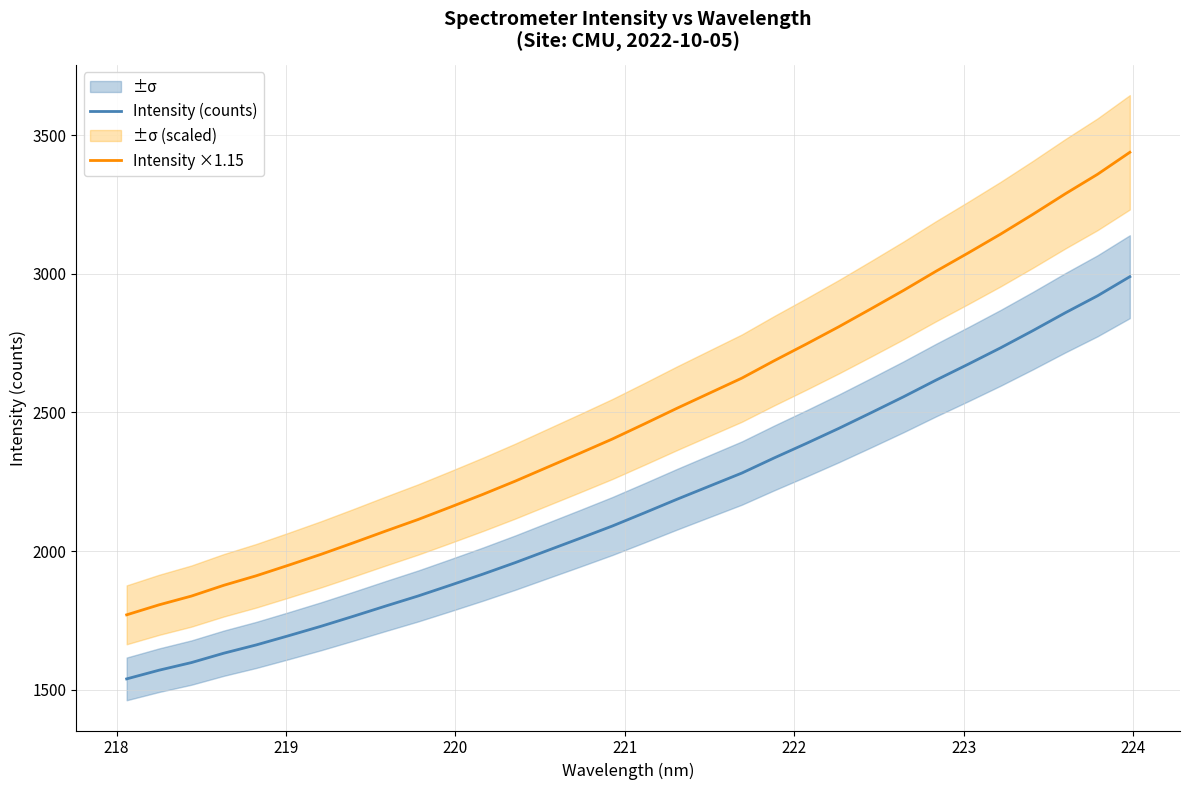

True or false: Intensity ×1.15 and Intensity (counts) intersect in this chart.

False